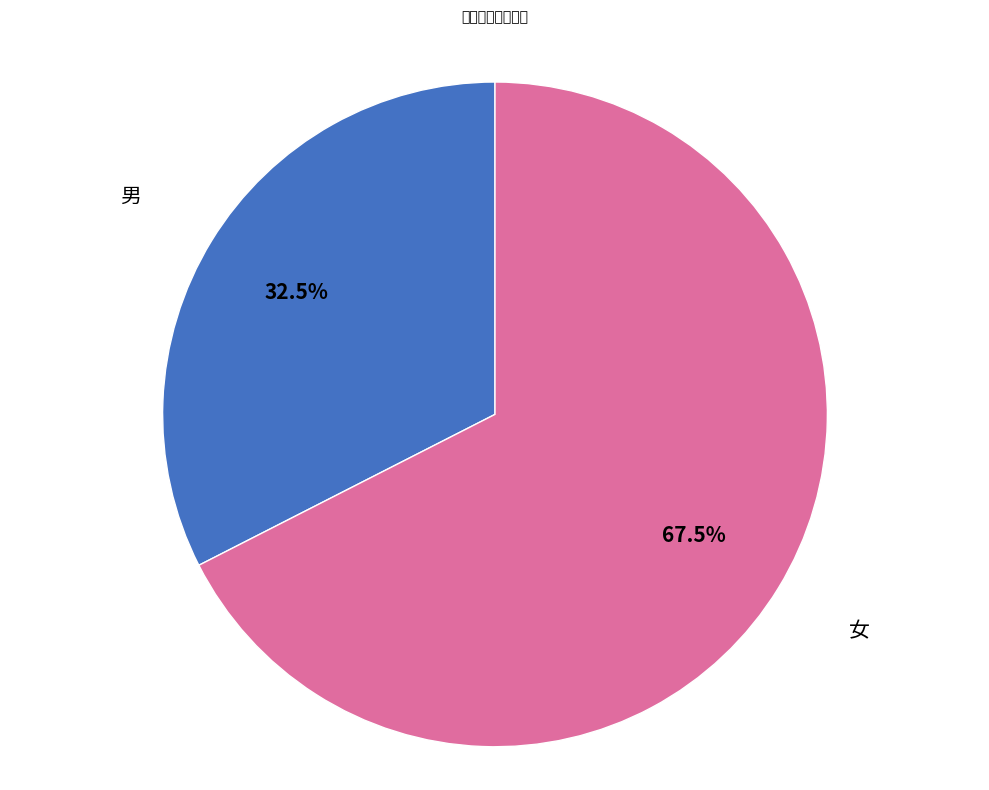

To the nearest percent, what is the combined percentage of 男 and 女?

100%